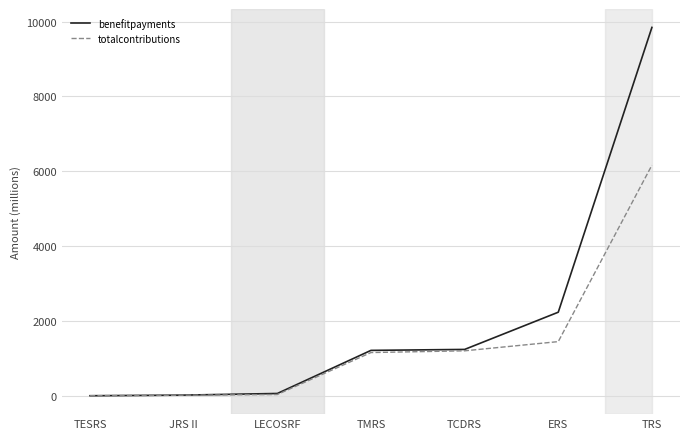

Is the value of benefitpayments at TESRS greater than the value of totalcontributions at ERS?

No